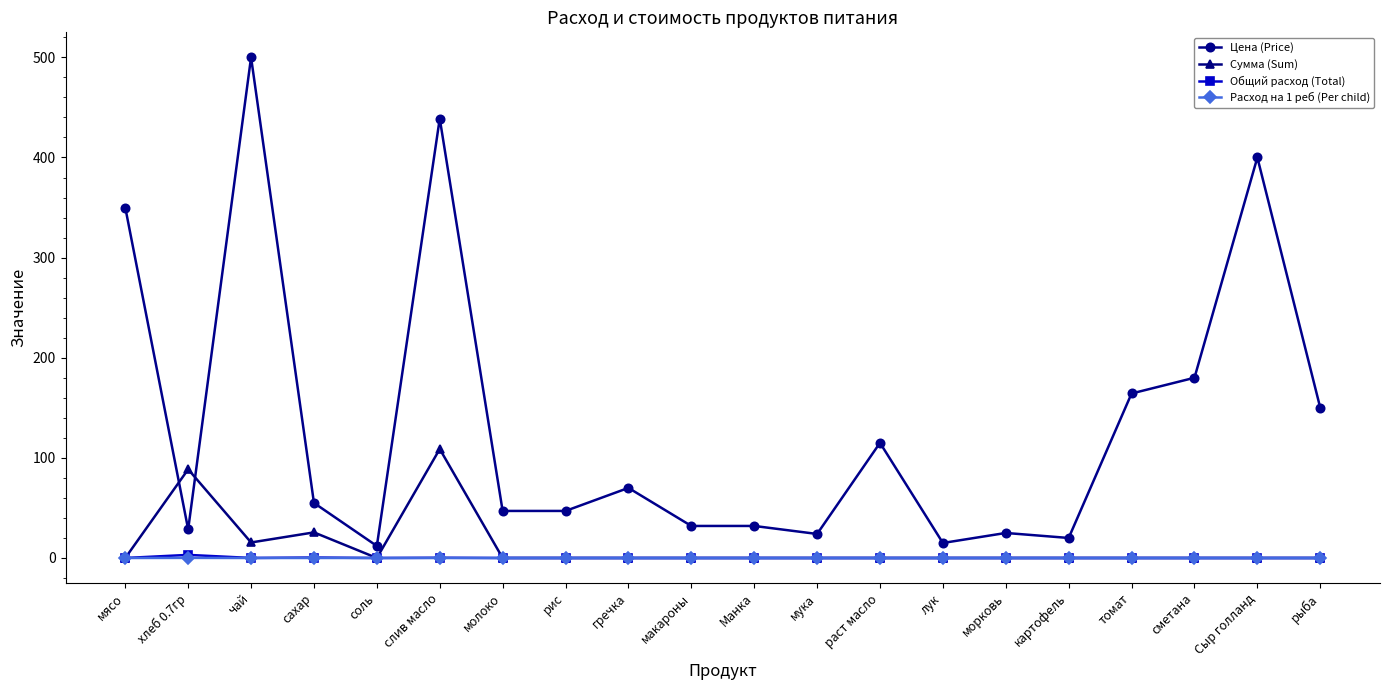

True or false: Расход на 1 реб (Per child) and Цена (Price) cross at least once.

False